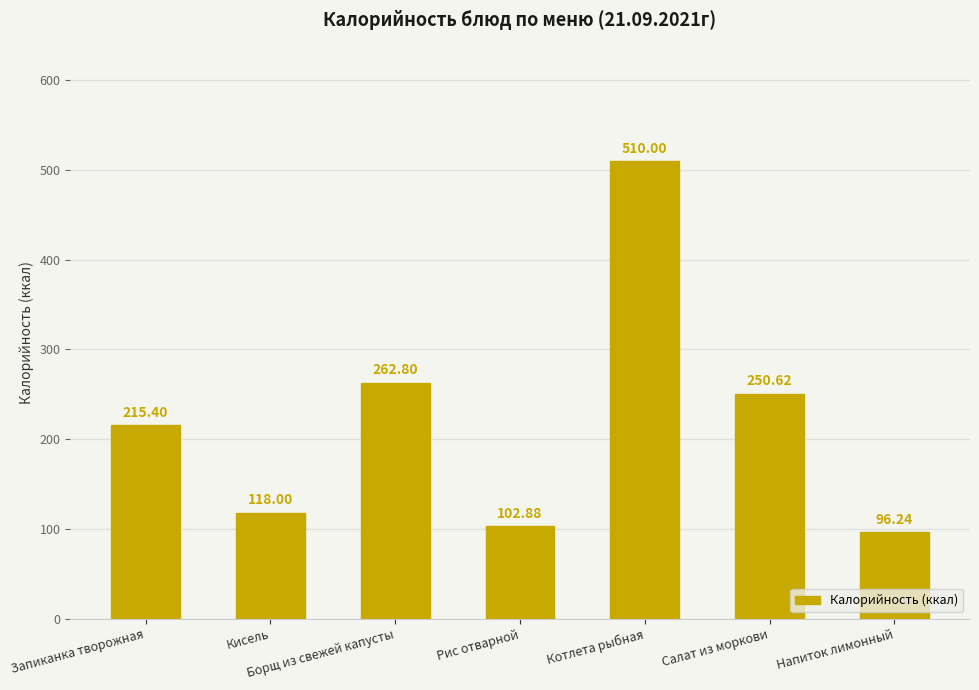

What is the difference between the second highest and second lowest values?

159.9